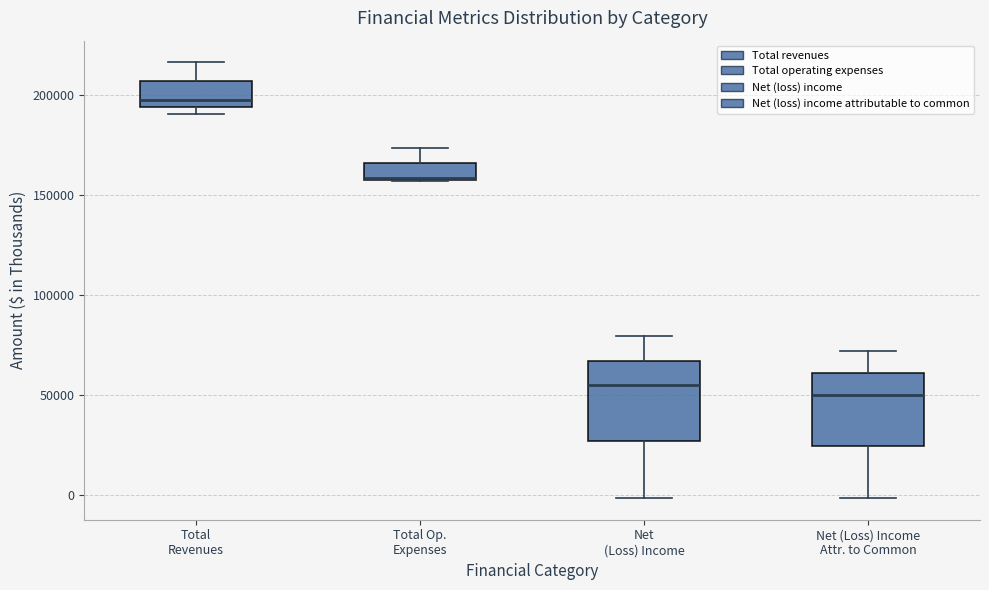

Reading left to right, transcribe this box plot: for each box, give where its median line is, the range the box spans, and where its two whiskers end, as read against the y-axis. The values are not printed on the chart, so give them approximately, as read against the axis.

Total Revenues: median 195000 (just above the box's lower edge), box 195000 to 205000, whiskers 190000 to 215000
Total Op. Expenses: median 160000 (drawn on the box's lower edge), box 160000 to 165000, whiskers 155000 to 175000
Net (Loss) Income: median 55000, box 25000 to 65000, whiskers 0 to 80000
Net (Loss) Income Attr. to Common: median 50000, box 25000 to 60000, whiskers 0 to 70000